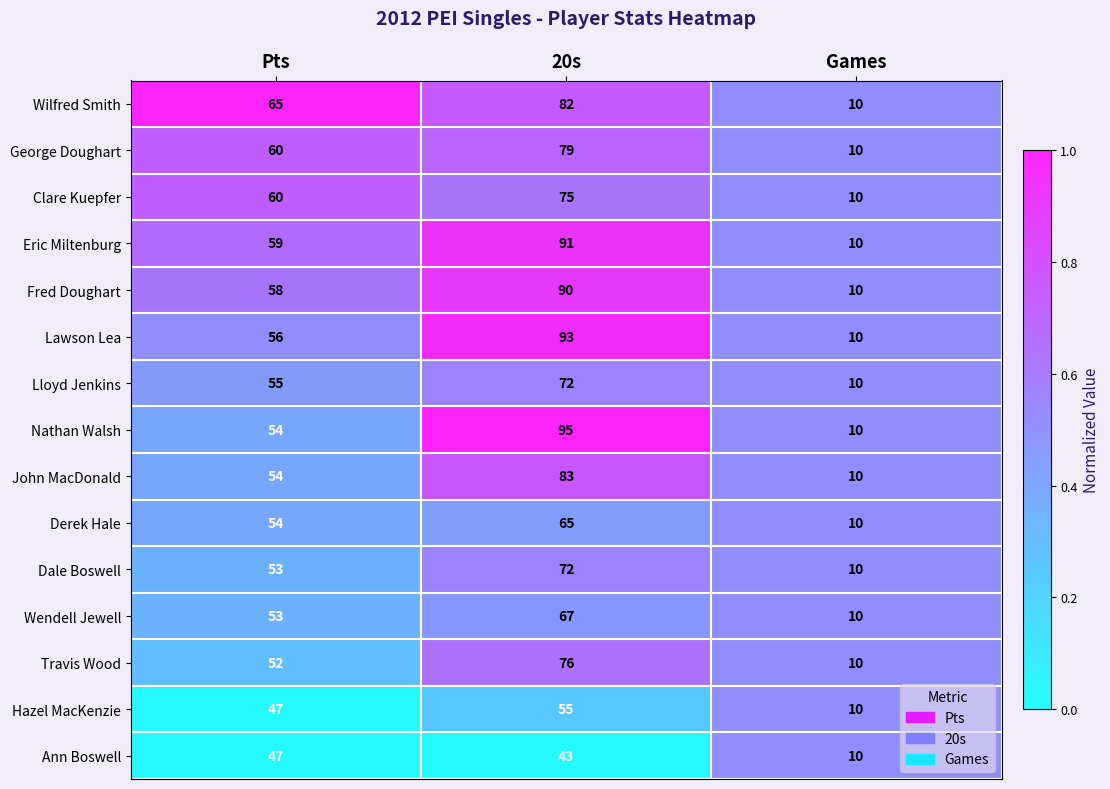

List the labels in order of Wilfred Smith value, smallest first.

Games, Pts, 20s